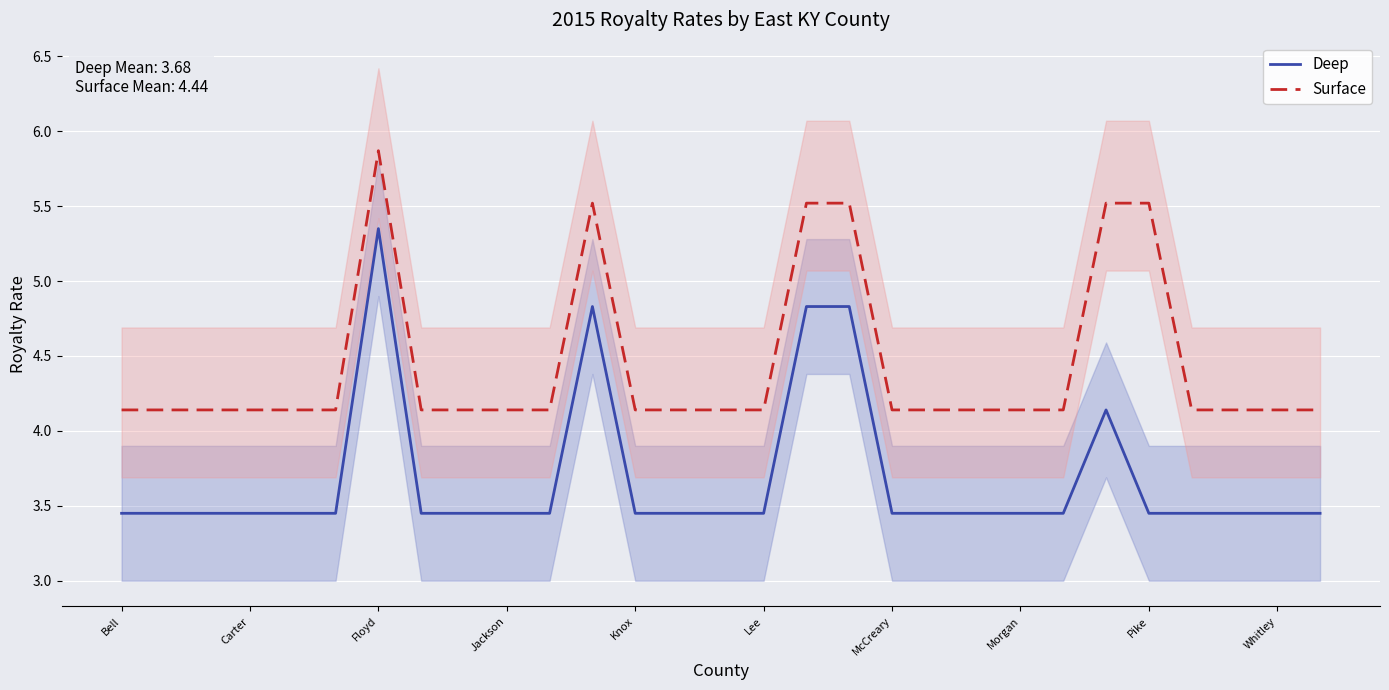

What is the approximate value of Surface at Floyd?

5.9